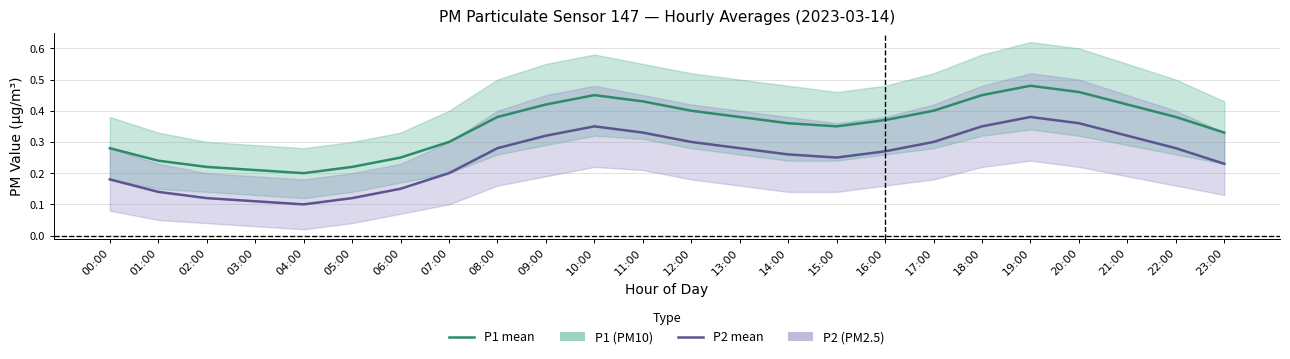

What is the maximum value shown in the chart?

0.5